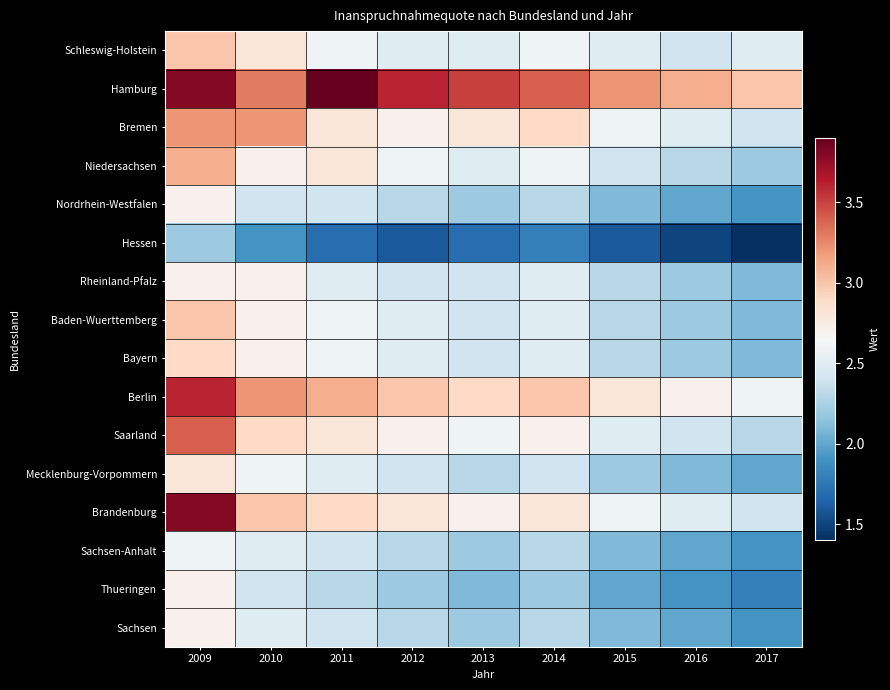

Reading left to right, list all the values displayed in this chart.

Schleswig-Holstein: 2009=3.0	2010=2.8	2011=2.6	2012=2.5	2013=2.5	2014=2.6	2015=2.5	2016=2.4	2017=2.5
Hamburg: 2009=3.8	2010=3.3	2011=3.9	2012=3.6	2013=3.5	2014=3.4	2015=3.2	2016=3.1	2017=3.0
Bremen: 2009=3.2	2010=3.2	2011=2.8	2012=2.7	2013=2.8	2014=2.9	2015=2.6	2016=2.5	2017=2.4
Niedersachsen: 2009=3.1	2010=2.7	2011=2.8	2012=2.6	2013=2.5	2014=2.6	2015=2.4	2016=2.3	2017=2.2
Nordrhein-Westfalen: 2009=2.7	2010=2.4	2011=2.4	2012=2.3	2013=2.2	2014=2.3	2015=2.1	2016=2.0	2017=1.9
Hessen: 2009=2.2	2010=1.9	2011=1.7	2012=1.6	2013=1.7	2014=1.8	2015=1.6	2016=1.5	2017=1.4
Rheinland-Pfalz: 2009=2.7	2010=2.7	2011=2.5	2012=2.4	2013=2.4	2014=2.5	2015=2.3	2016=2.2	2017=2.1
Baden-Wuerttemberg: 2009=3.0	2010=2.7	2011=2.6	2012=2.5	2013=2.4	2014=2.5	2015=2.3	2016=2.2	2017=2.1
Bayern: 2009=2.9	2010=2.7	2011=2.6	2012=2.5	2013=2.4	2014=2.5	2015=2.3	2016=2.2	2017=2.1
Berlin: 2009=3.6	2010=3.2	2011=3.1	2012=3.0	2013=2.9	2014=3.0	2015=2.8	2016=2.7	2017=2.6
Saarland: 2009=3.4	2010=2.9	2011=2.8	2012=2.7	2013=2.6	2014=2.7	2015=2.5	2016=2.4	2017=2.3
Mecklenburg-Vorpommern: 2009=2.8	2010=2.6	2011=2.5	2012=2.4	2013=2.3	2014=2.4	2015=2.2	2016=2.1	2017=2.0
Brandenburg: 2009=3.8	2010=3.0	2011=2.9	2012=2.8	2013=2.7	2014=2.8	2015=2.6	2016=2.5	2017=2.4
Sachsen-Anhalt: 2009=2.6	2010=2.5	2011=2.4	2012=2.3	2013=2.2	2014=2.3	2015=2.1	2016=2.0	2017=1.9
Thueringen: 2009=2.7	2010=2.4	2011=2.3	2012=2.2	2013=2.1	2014=2.2	2015=2.0	2016=1.9	2017=1.8
Sachsen: 2009=2.7	2010=2.5	2011=2.4	2012=2.3	2013=2.2	2014=2.3	2015=2.1	2016=2.0	2017=1.9